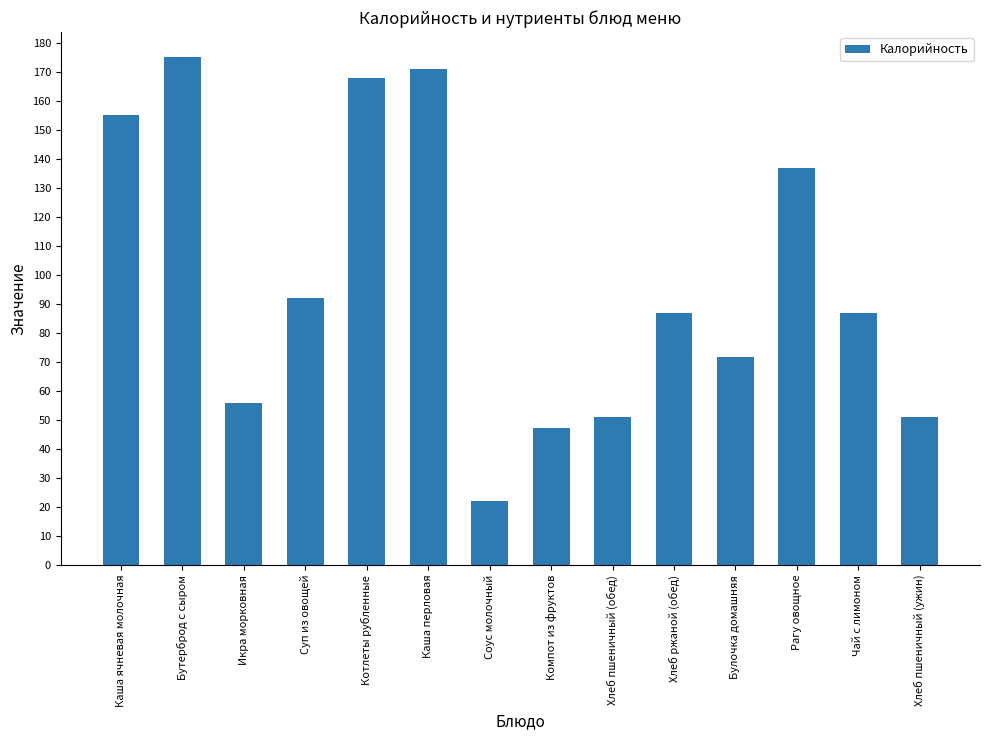

Reading left to right, extract all data points from this chart.

Каша ячневая молочная=155.0	Бутерброд с сыром=175.0	Икра морковная=56.0	Суп из овощей=92.0	Котлеты рубленные=168.0	Каша перловая=171.0	Соус молочный=22.0	Компот из фруктов=47.3	Хлеб пшеничный (обед)=51.0	Хлеб ржаной (обед)=87.0	Булочка домашняя=71.6	Рагу овощное=137.0	Чай с лимоном=87.0	Хлеб пшеничный (ужин)=51.0